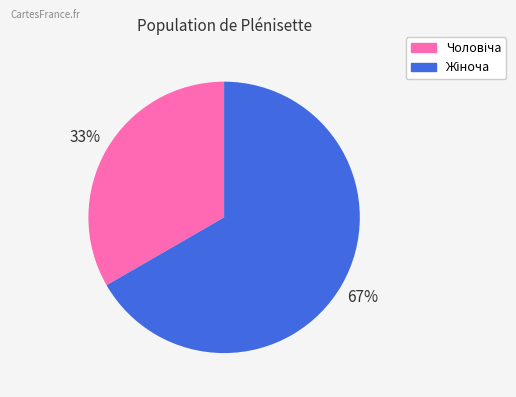

How many segments does this pie chart have?

2